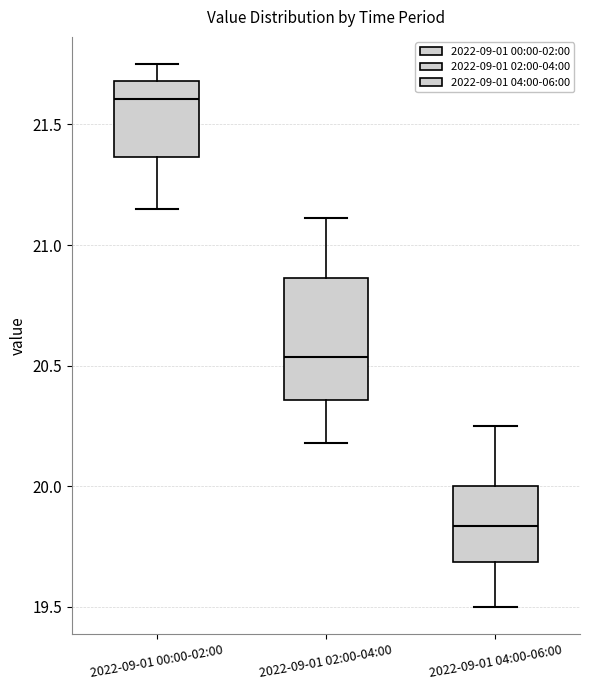

Which box is the tallest, from its lower edge to its upper edge?

2022-09-01 02:00-04:00